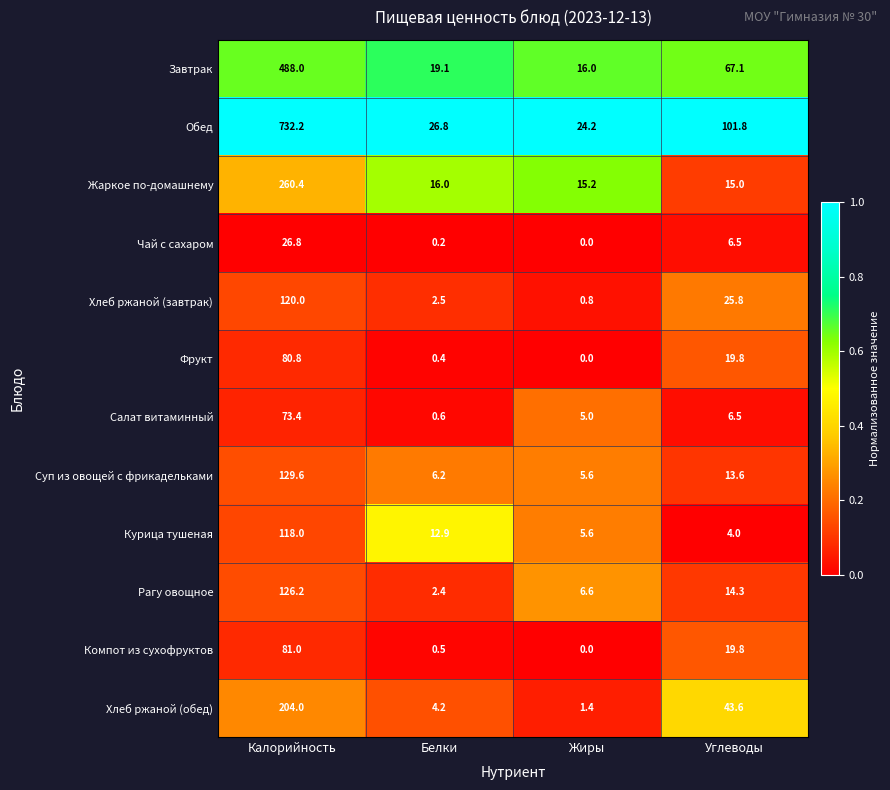

Which series has the largest range (max minus min)?

Обед